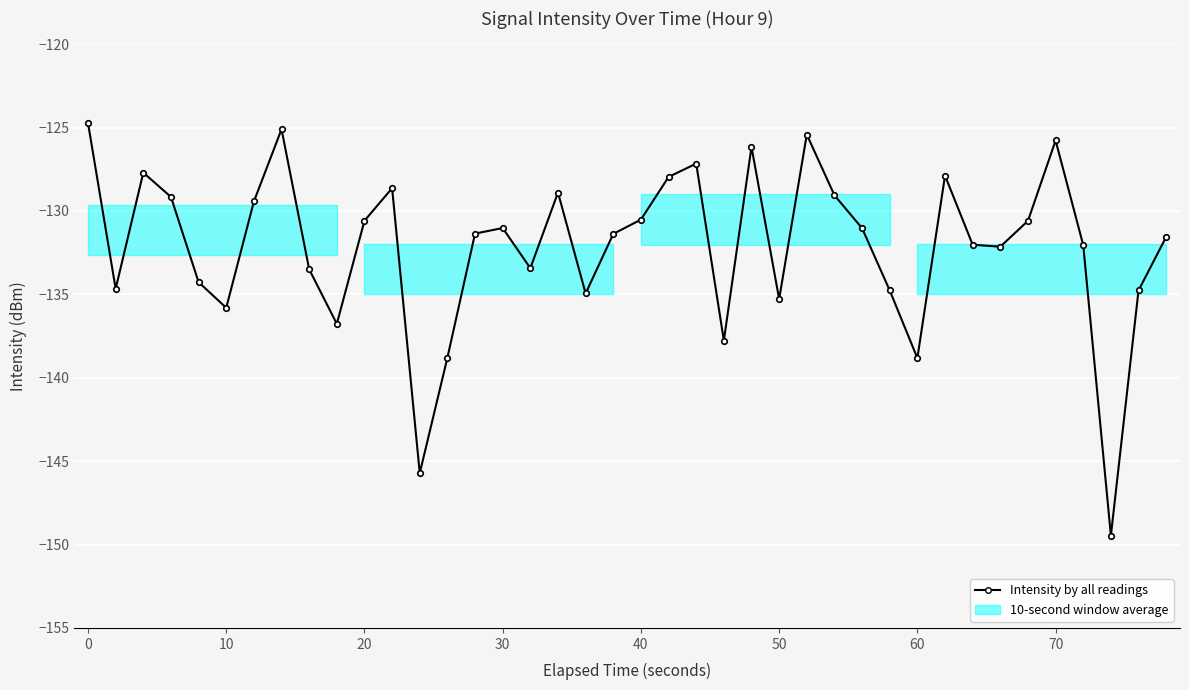

How many points are higher than both their immediate neighbors (excluding endpoints)?

10